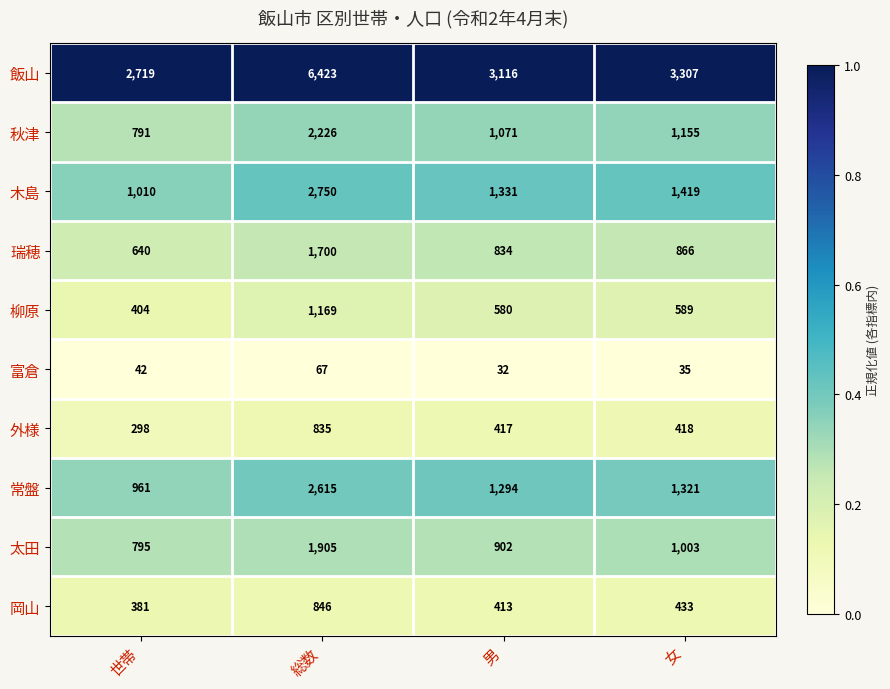

What is the total value across all series at 男?

9990